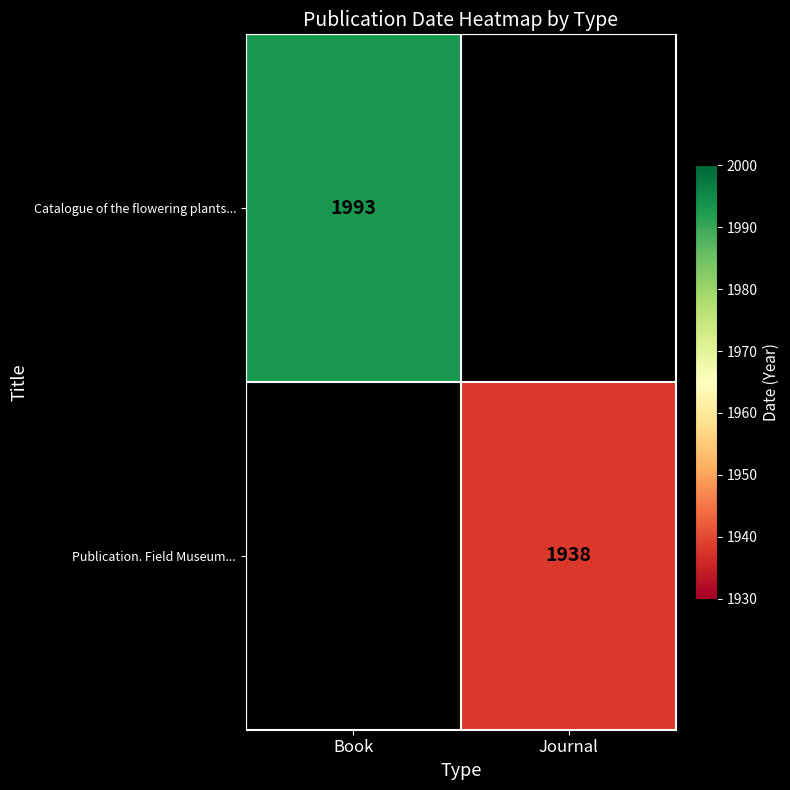

Is it true that Catalogue of the flowering plants... equals 1993 at Book?

True